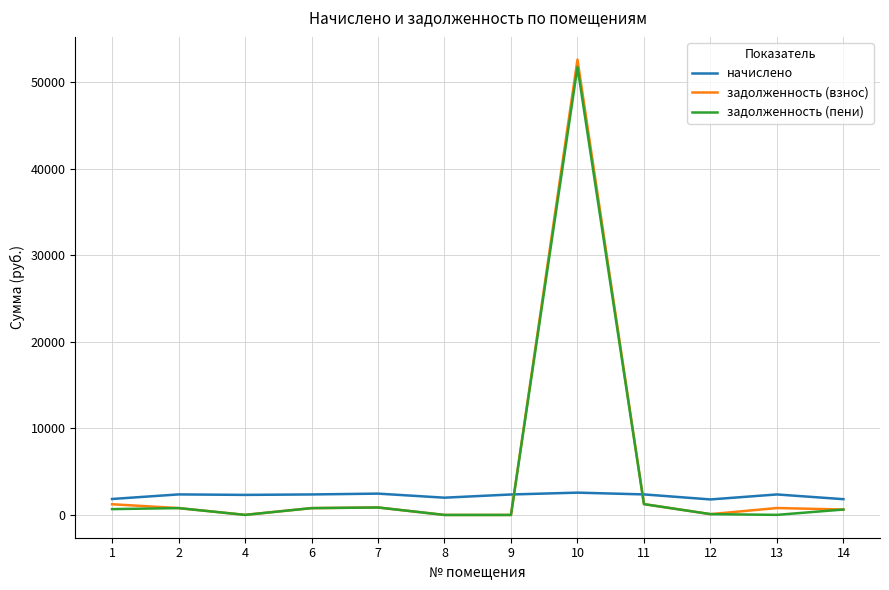

Count the number of data series in this chart.

3